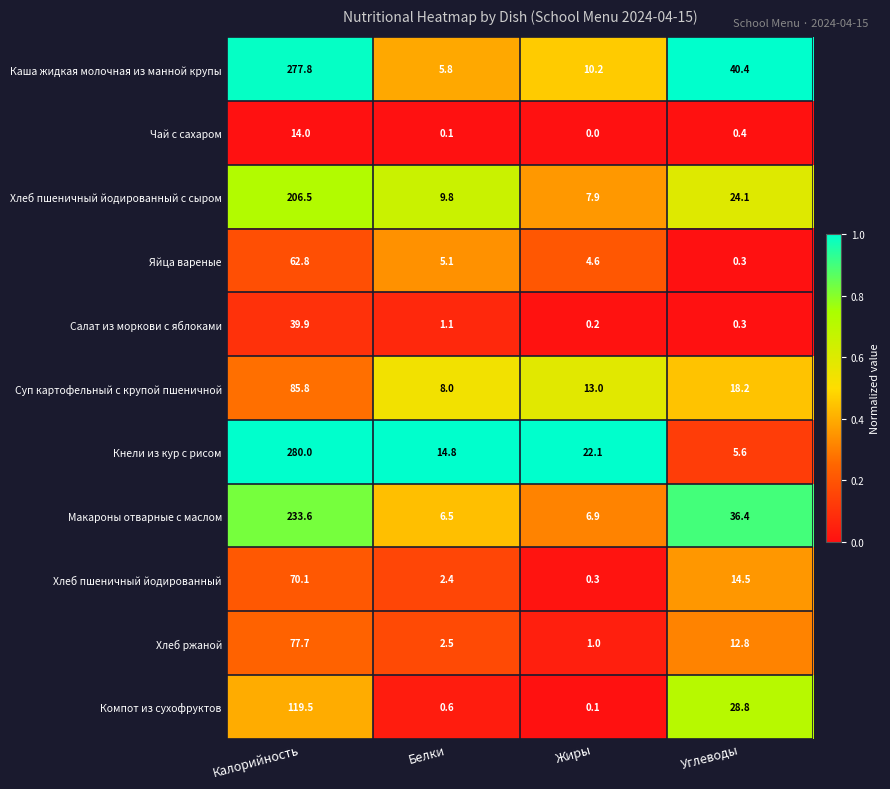

What is the spread (max minus min) of values at Калорийность?

266.0